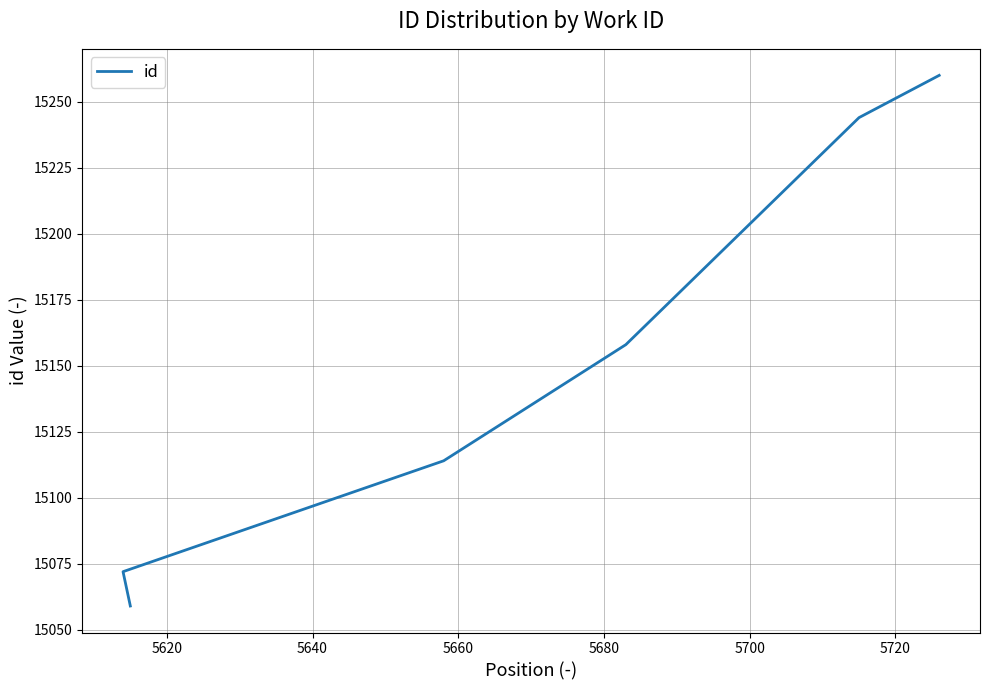

Reading left to right, what are all the values shown in this chart?

15059	15072	15114	15158	15244	15260